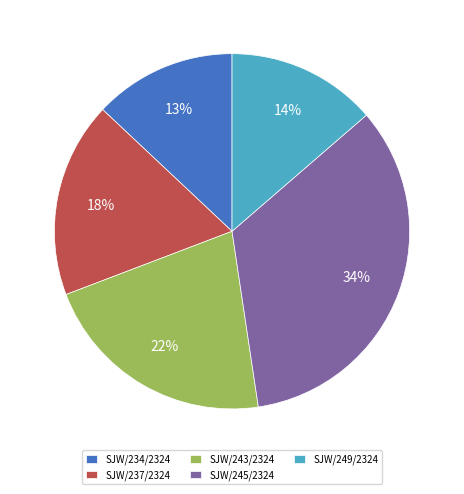

How many segments does this pie chart have?

5